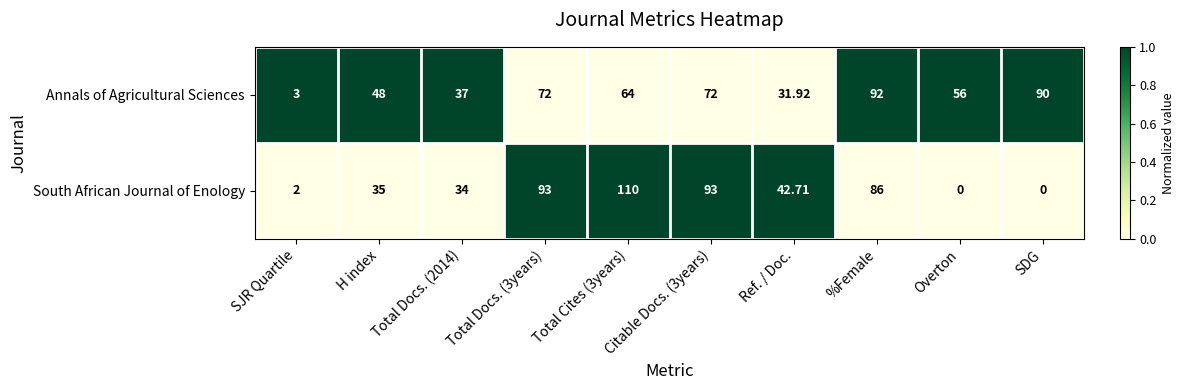

Is the value of Annals of Agricultural Sciences at SJR Quartile greater than the value of South African Journal of Enology at SJR Quartile?

Yes